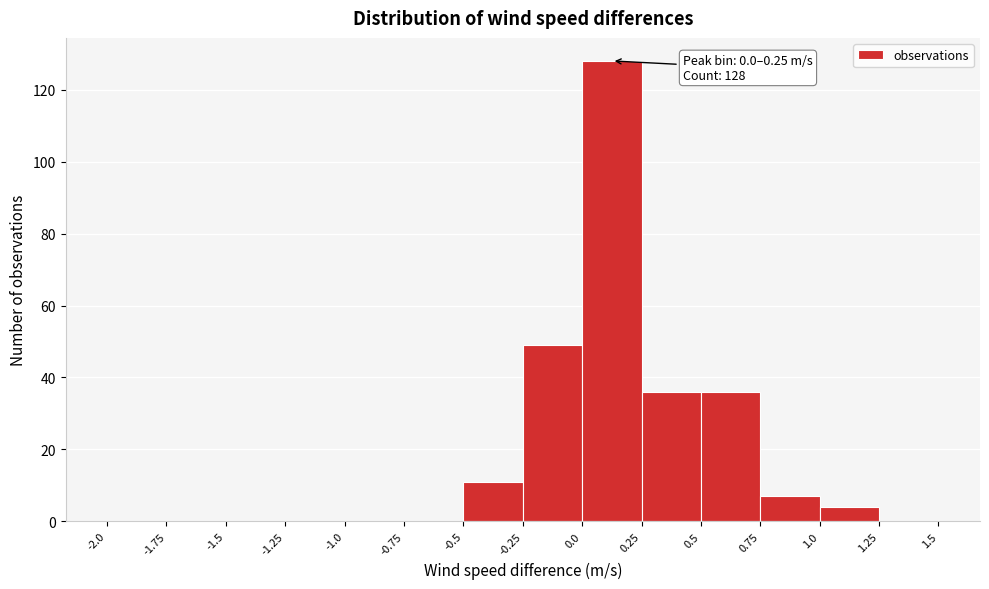

Over which range of the x-axis is the bar tallest?

0.0 to 0.25